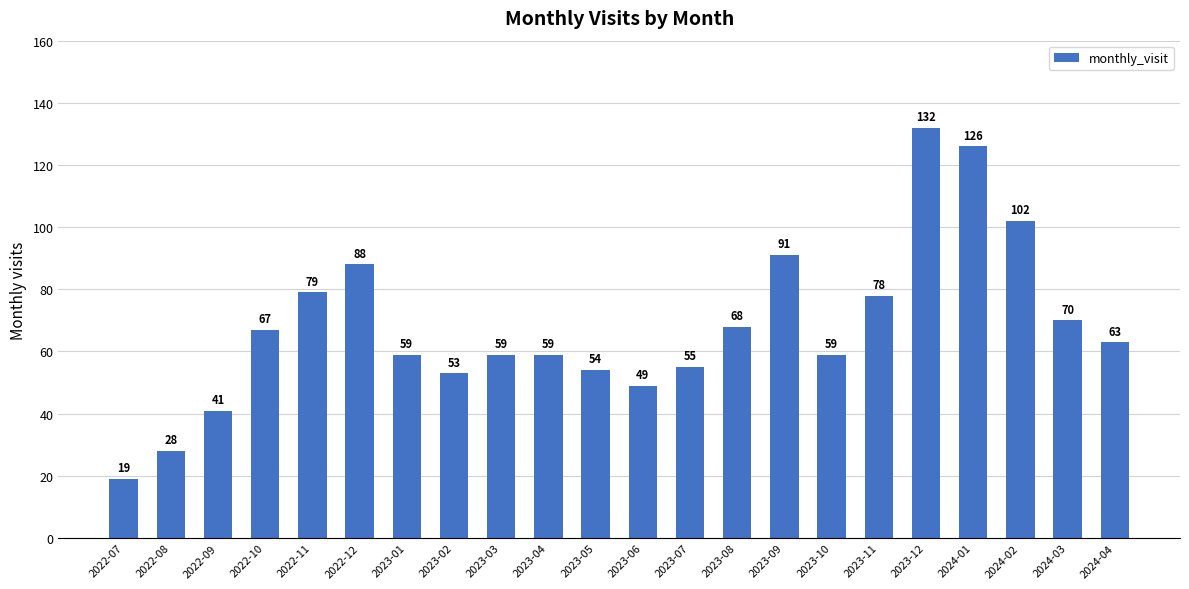

Are the bars horizontal?

No